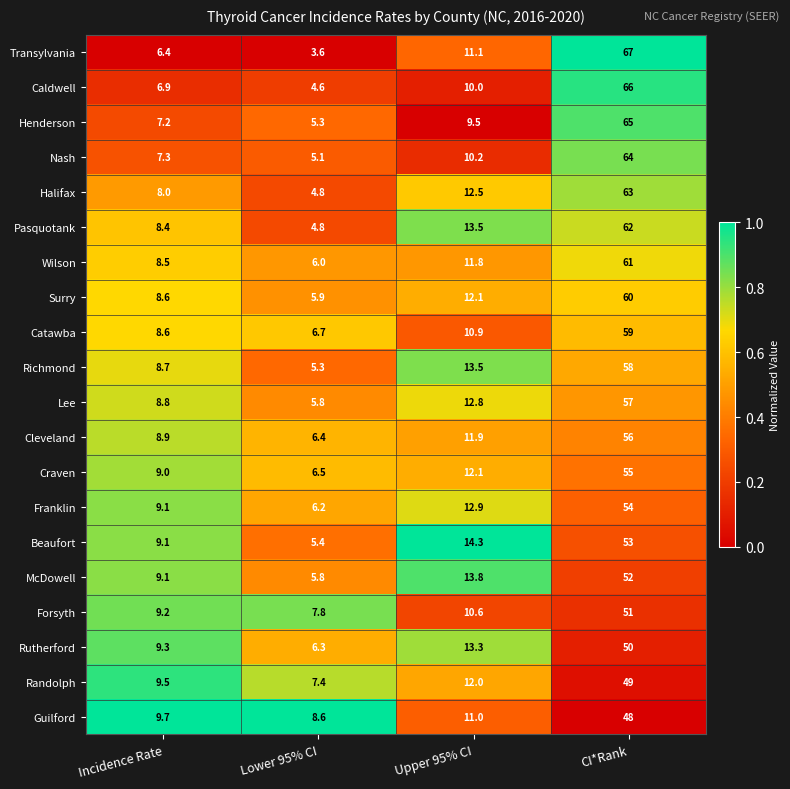

Is it true that Guilford equals 16.0 at Upper 95% CI?

False